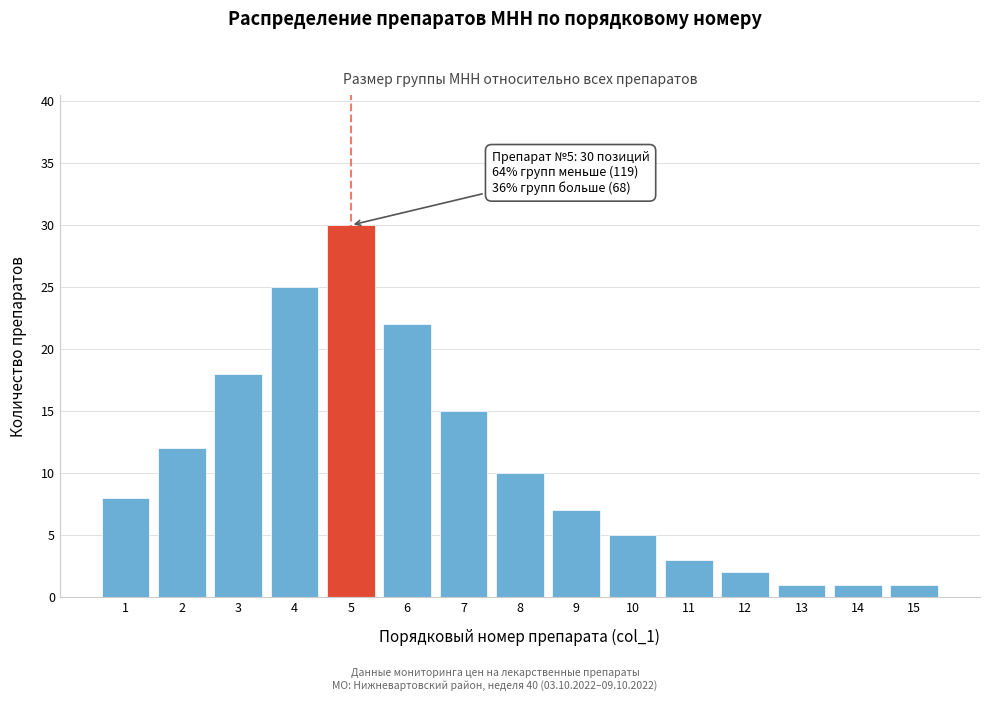

Reading right to left, what are all the values shown in this chart?

1	1	1	2	3	5	7	10	15	22	30	25	18	12	8